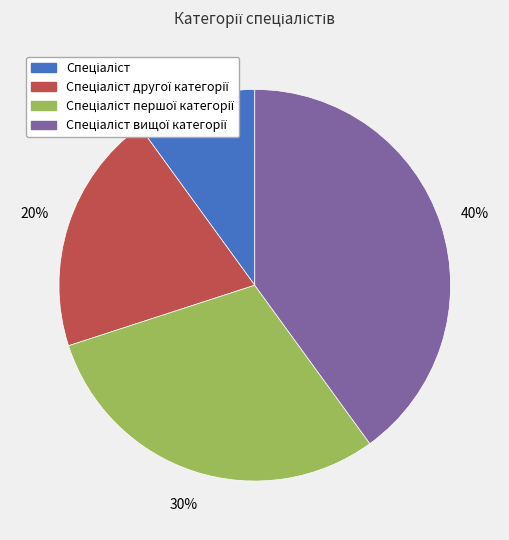

Count the number of slices in the pie.

4